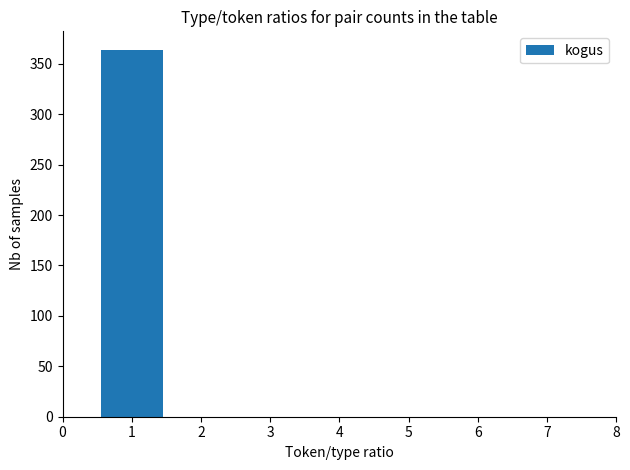

What is the height of the bar covering 0.5 to 1.5 on the x-axis? The values are not printed on the chart, so give them approximately, as read against the axis.

365